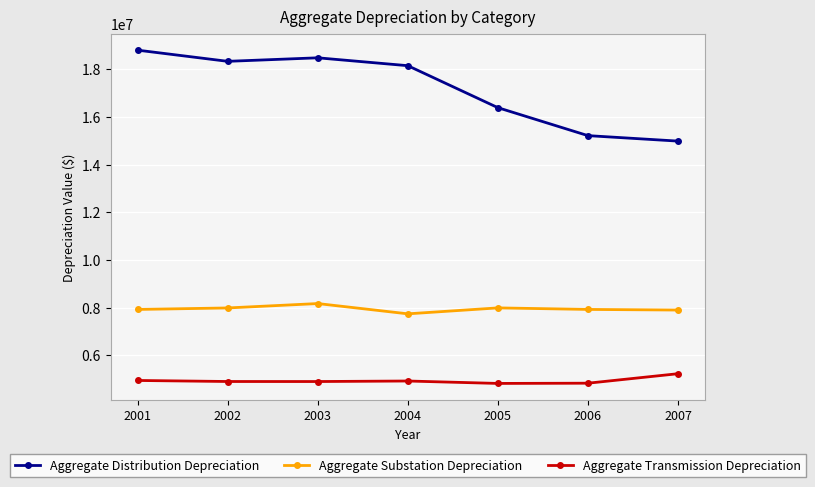

Where is the first local maximum for Aggregate Distribution Depreciation?

2003